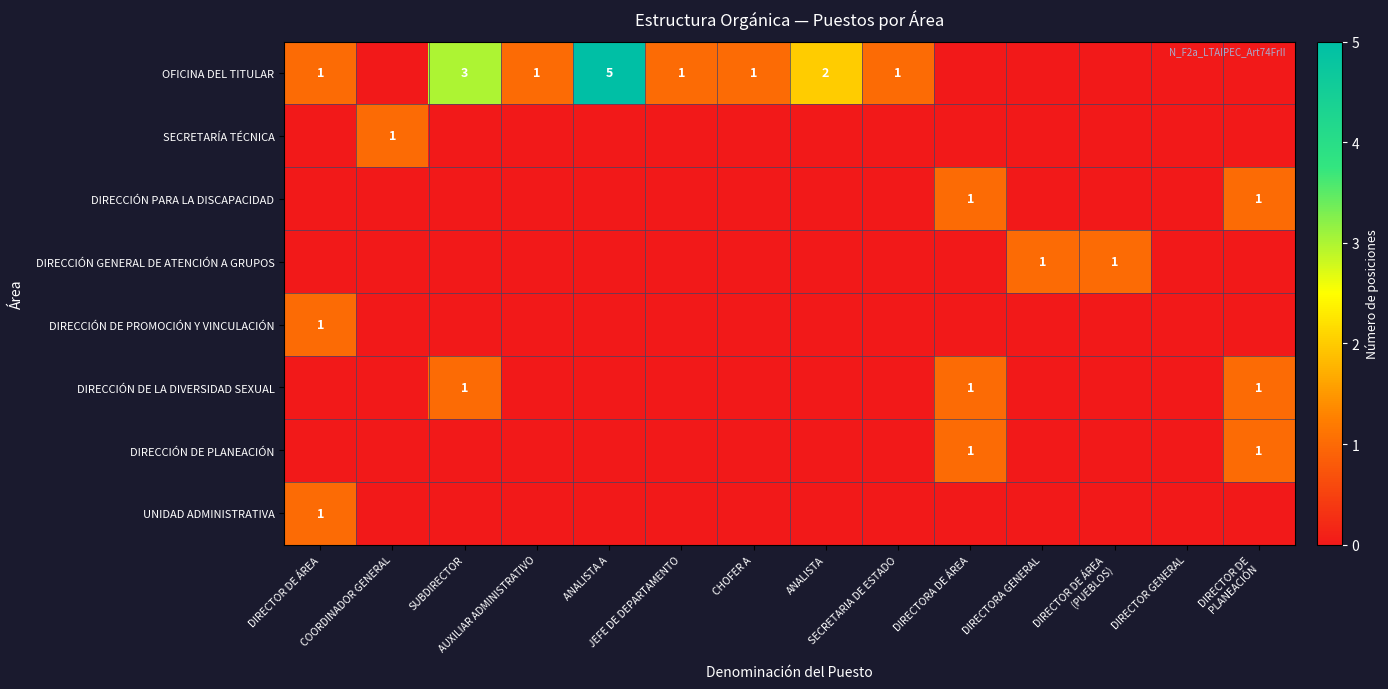

List the series in order of their peak value, highest first.

OFICINA DEL TITULAR, SECRETARÍA TÉCNICA, DIRECCIÓN PARA LA DISCAPACIDAD, DIRECCIÓN GENERAL DE ATENCIÓN A GRUPOS, DIRECCIÓN DE PROMOCIÓN Y VINCULACIÓN, DIRECCIÓN DE LA DIVERSIDAD SEXUAL, DIRECCIÓN DE PLANEACIÓN, UNIDAD ADMINISTRATIVA